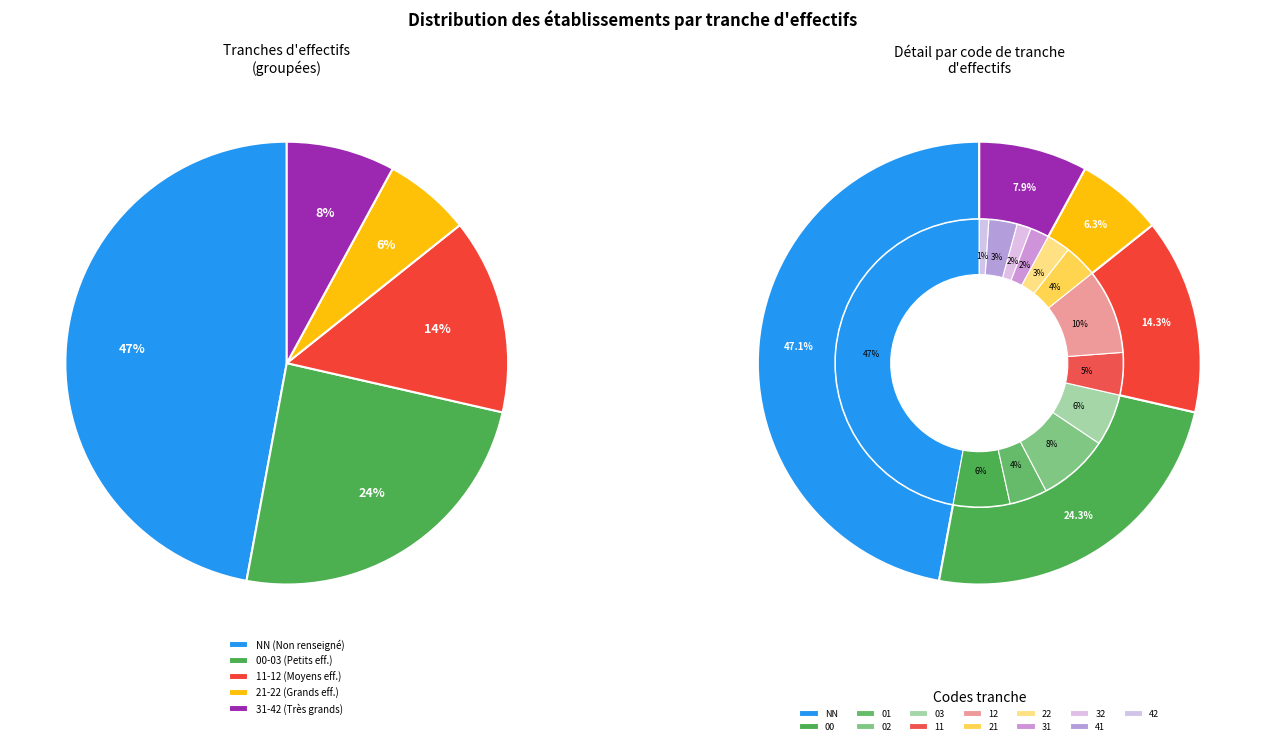

Count the number of slices in the pie.

13